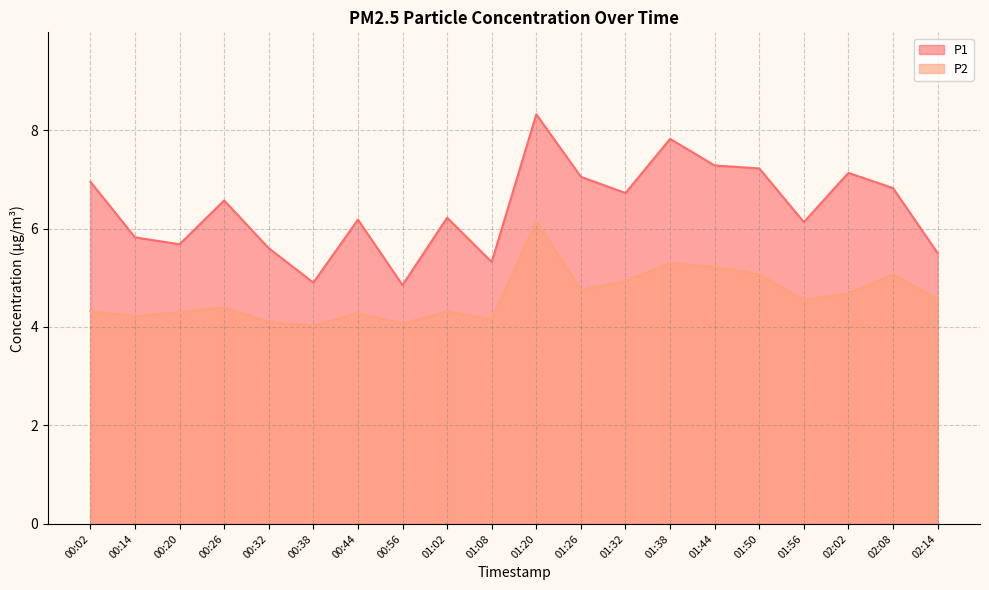

Reading left to right, what are all the values shown in this chart?

P1: 00:02=7.0	00:14=5.8	00:20=5.7	00:26=6.6	00:32=5.6	00:38=4.9	00:44=6.2	00:56=4.8	01:02=6.2	01:08=5.3	01:20=8.3	01:26=7.0	01:32=6.7	01:38=7.8	01:44=7.3	01:50=7.2	01:56=6.1	02:02=7.1	02:08=6.8	02:14=5.5
P2: 00:02=4.3	00:14=4.2	00:20=4.3	00:26=4.4	00:32=4.1	00:38=4.0	00:44=4.3	00:56=4.1	01:02=4.3	01:08=4.2	01:20=6.2	01:26=4.8	01:32=4.9	01:38=5.3	01:44=5.2	01:50=5.1	01:56=4.5	02:02=4.7	02:08=5.1	02:14=4.6